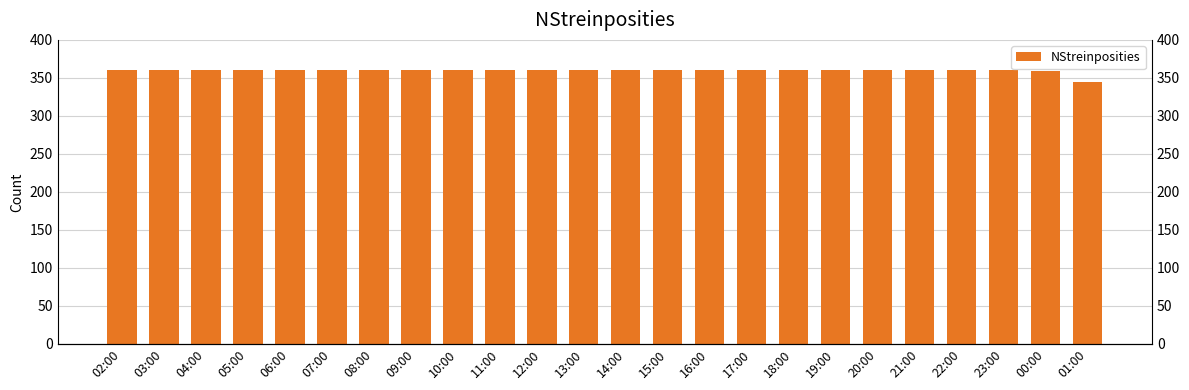

What is the average value?

359